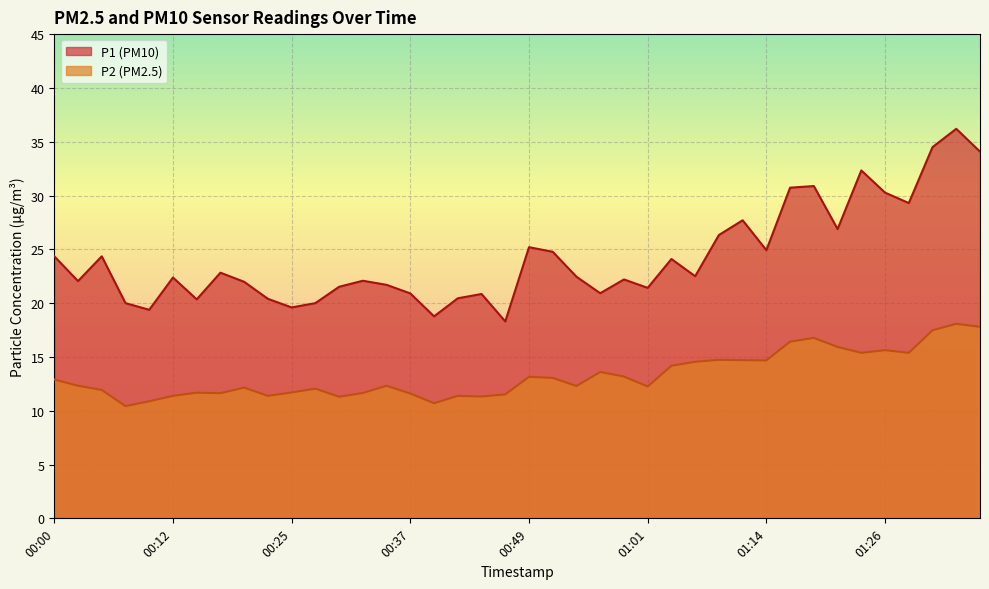

How many lines are shown in the chart?

2